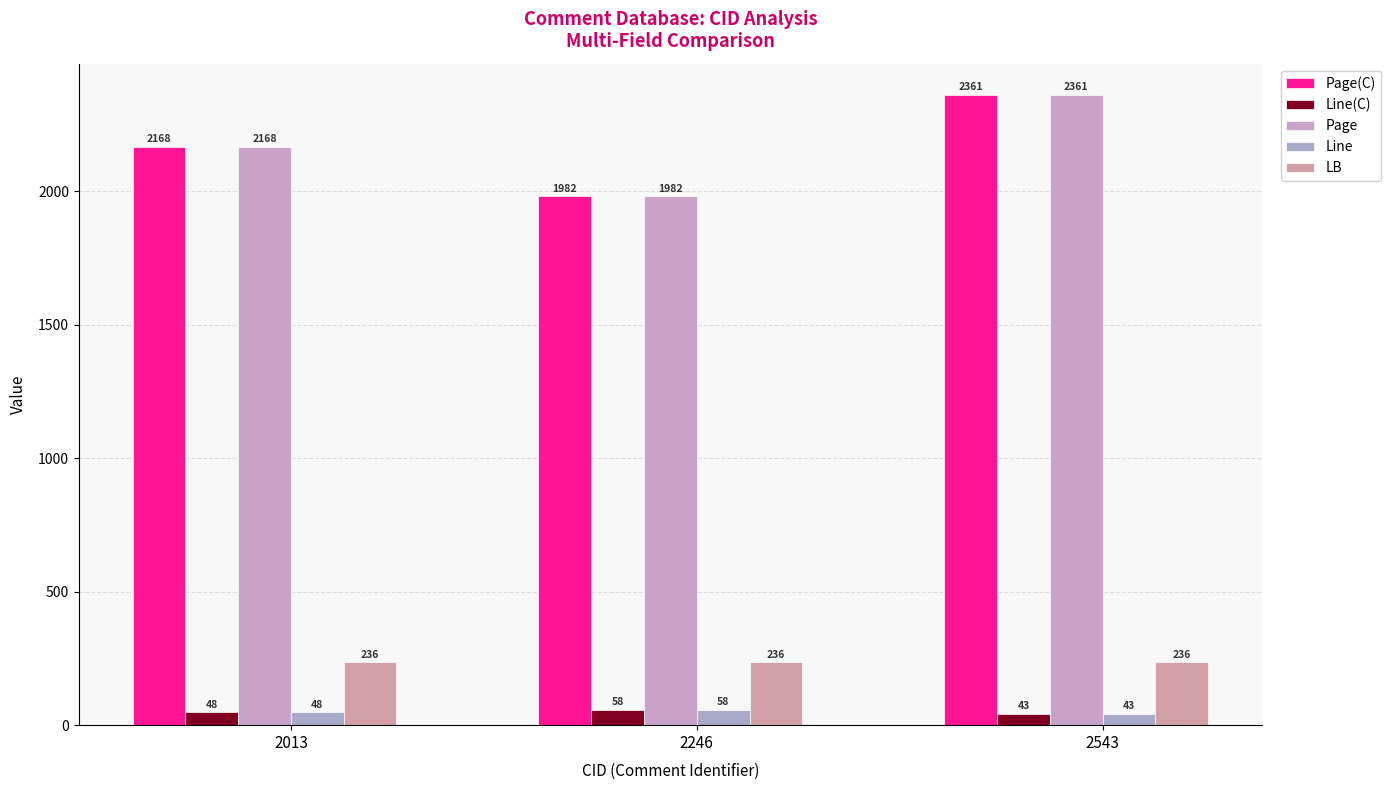

What is the value of the Line(C) bar at the 2nd from the left?

58